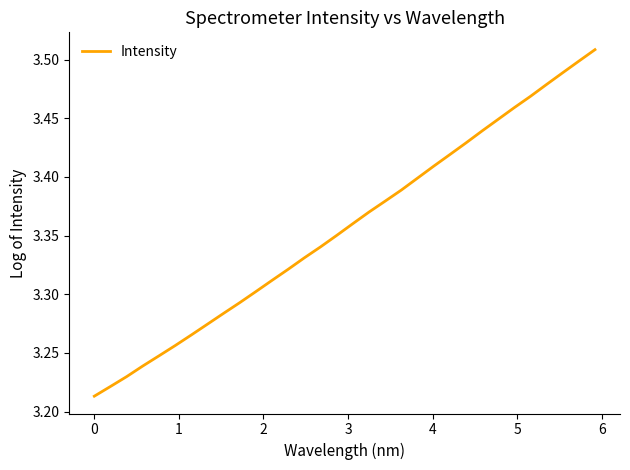

What is the difference between the maximum and minimum values?

0.3